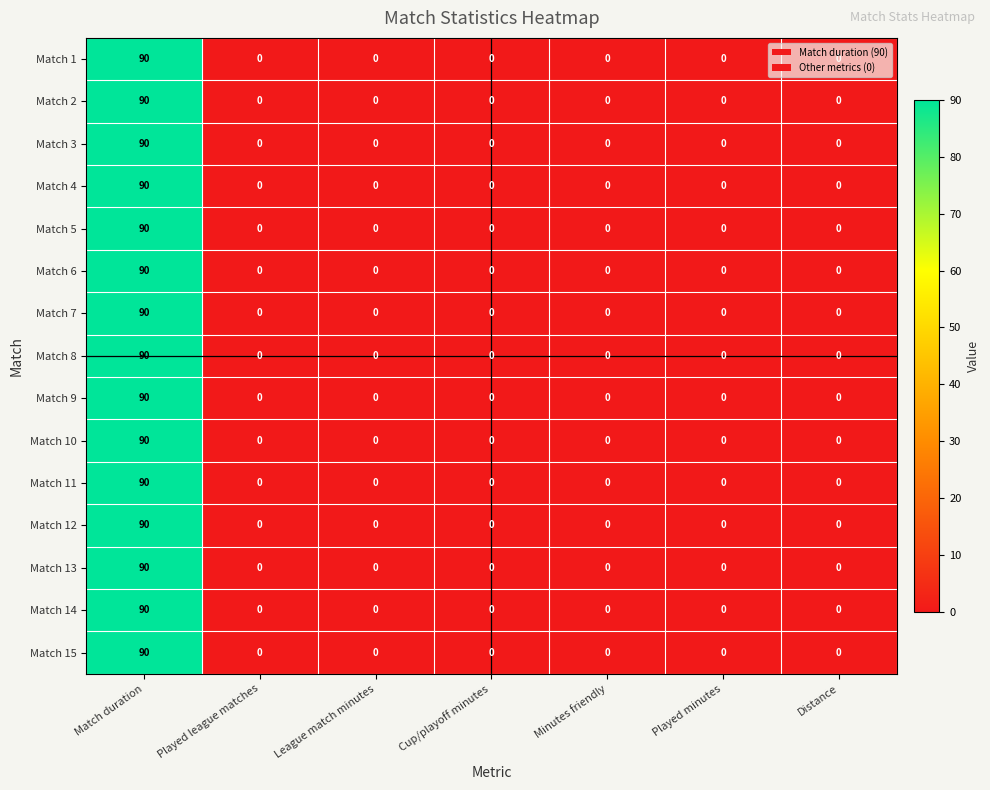

Is the value of Match 6 at Match duration greater than the value of Match 7 at League match minutes?

Yes